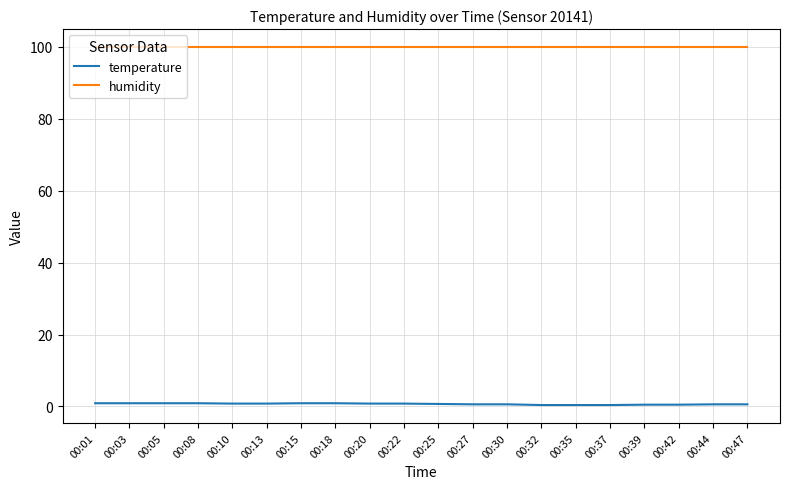

What is the approximate value of humidity at 00:37?

99.9